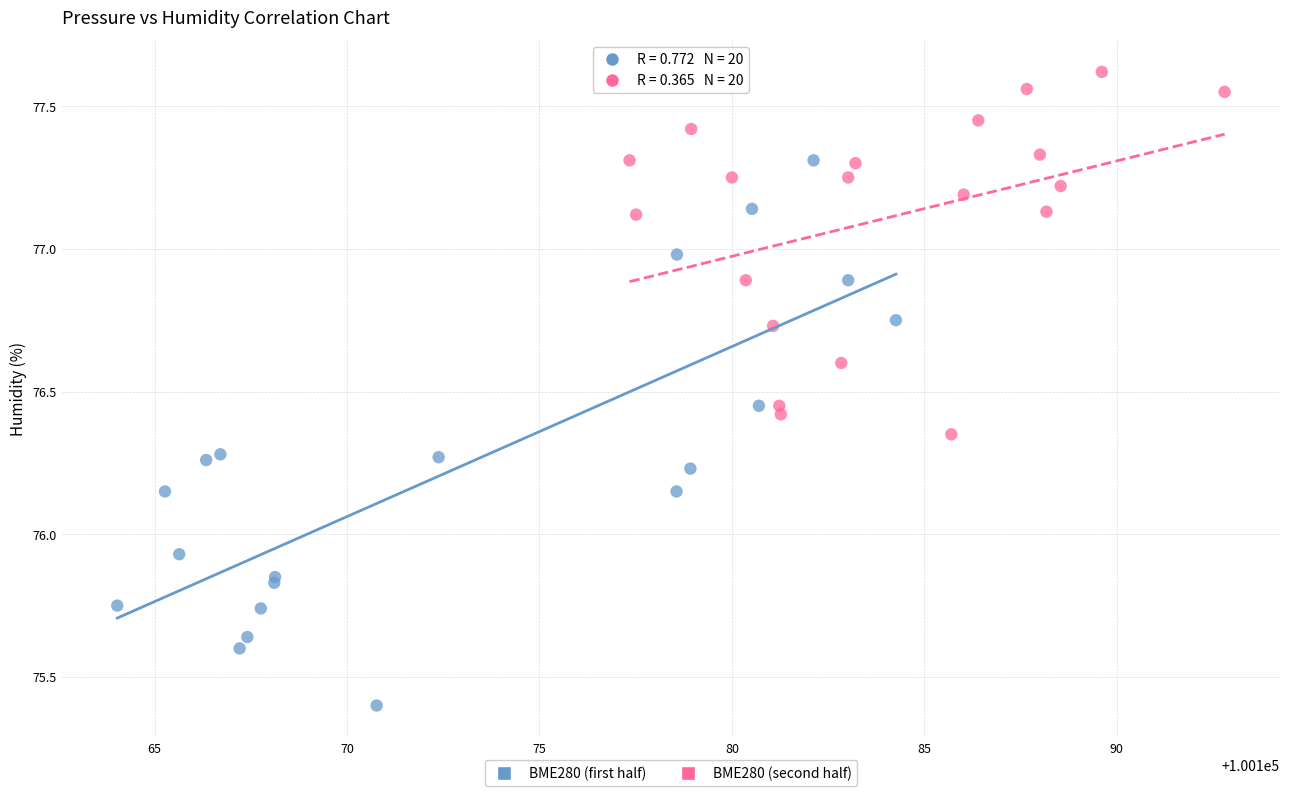

Which series has the widest spread of Y values?

BME280 (first half)